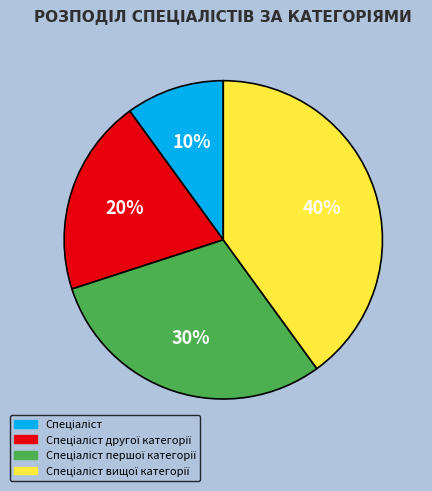

Combined, what portion of the pie is Спеціаліст другої категорії and Спеціаліст?

30.0%